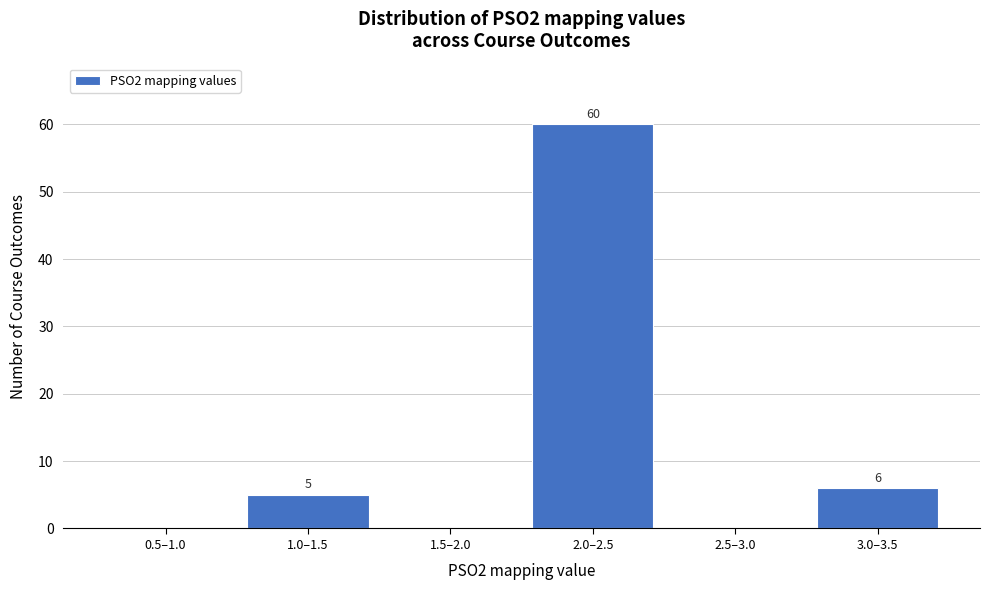

Reading right to left, list all the values displayed in this chart.

3.0–3.5=6	2.5–3.0=0	2.0–2.5=60	1.5–2.0=0	1.0–1.5=5	0.5–1.0=0